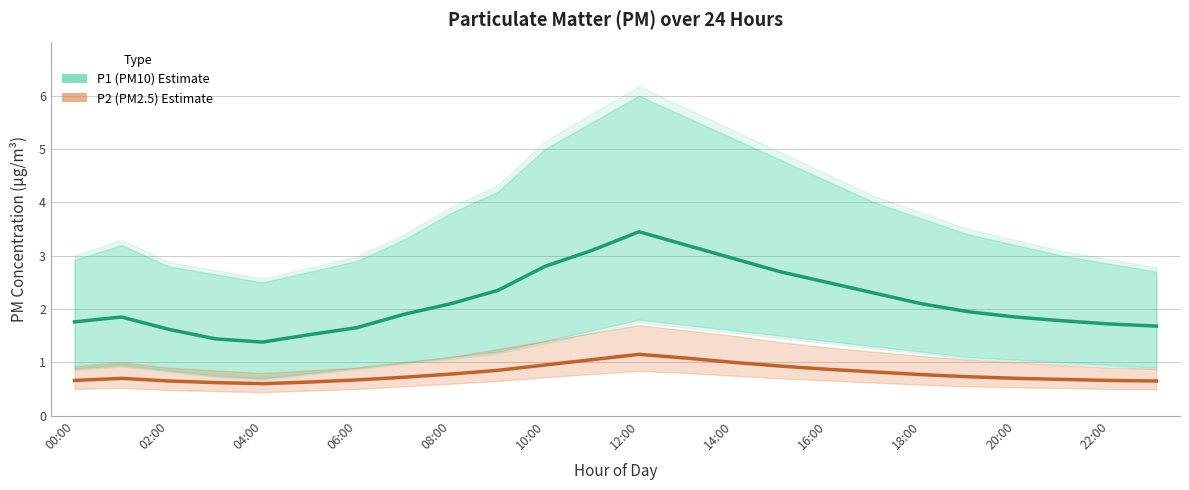

Which category has the highest value in the P1 (PM10) series?

12:00